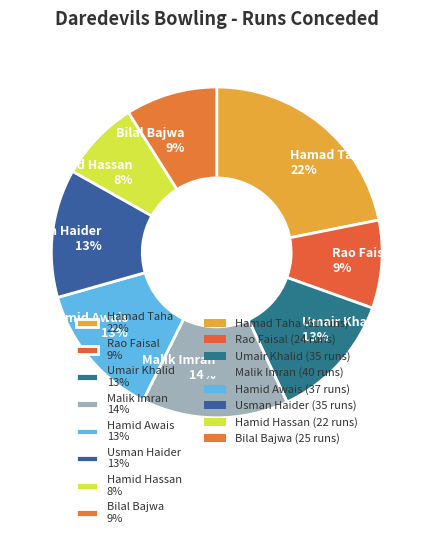

Is the sum of Hamad Taha 22% and Rao Faisal 9% greater than half?

No